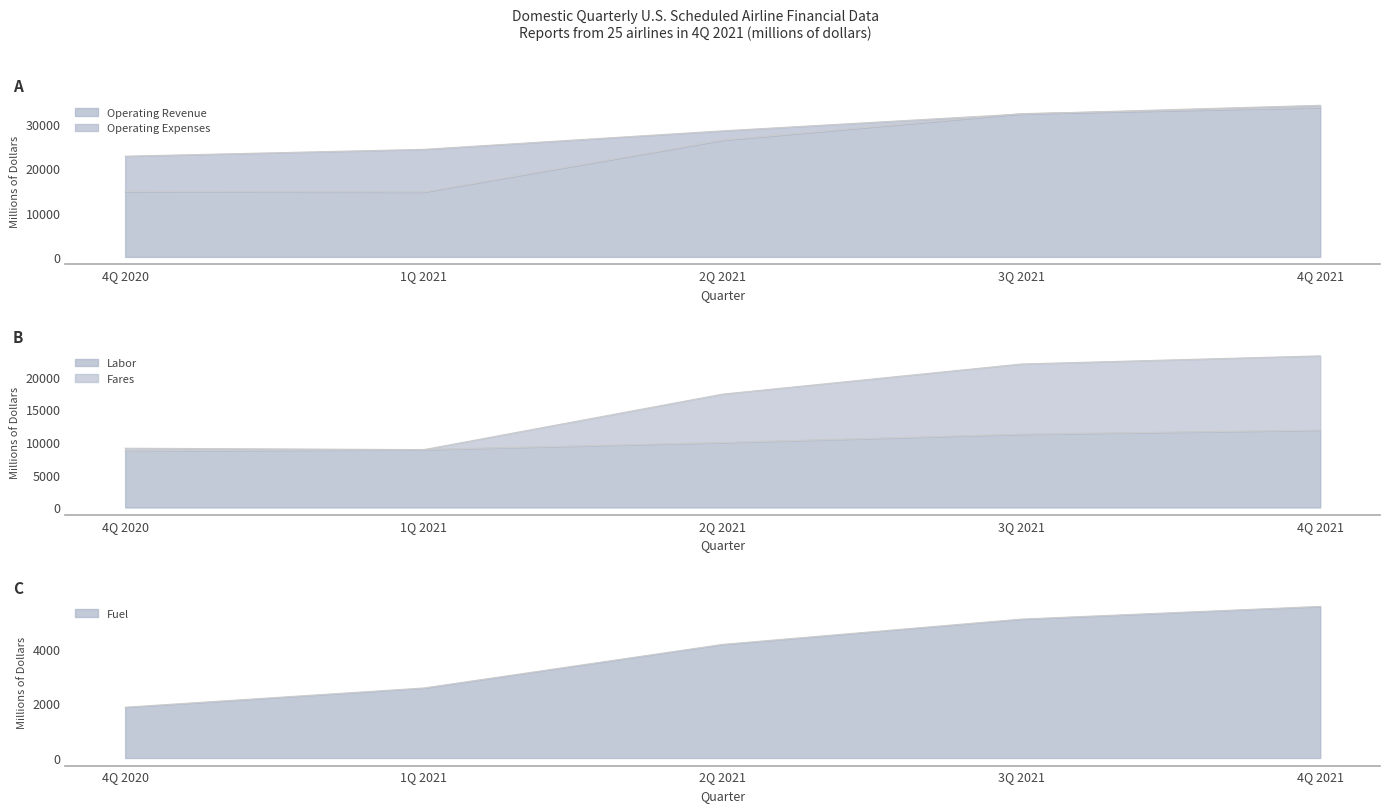

What is the total value across all series at 4Q 2021?

108701.5